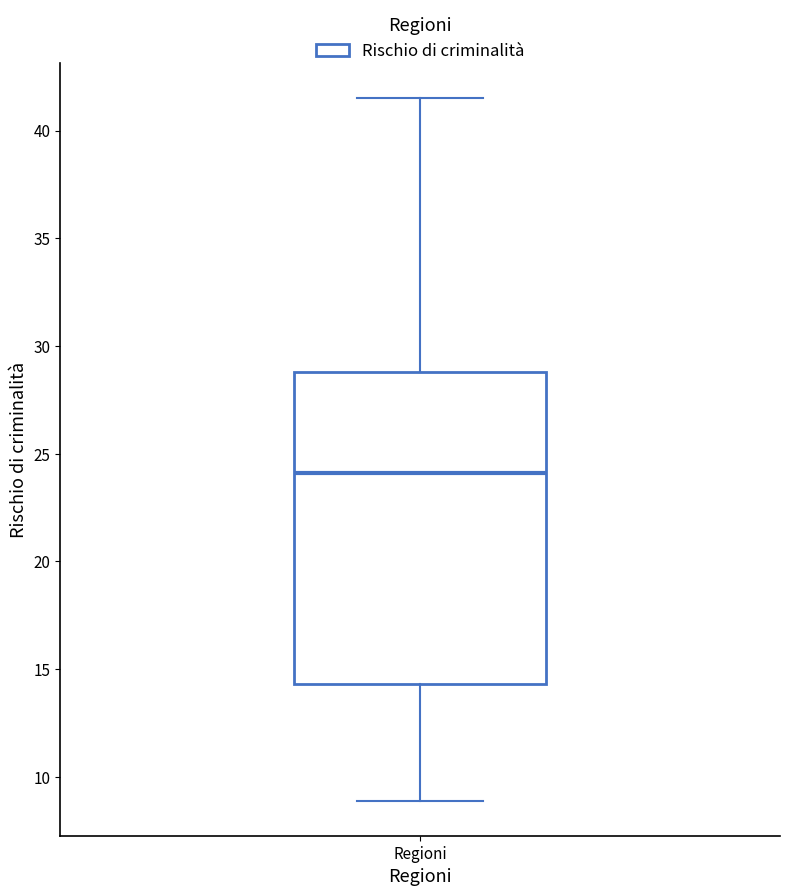

Where is the upper edge of the box for Regioni on the y-axis? The values are not printed on the chart, so give them approximately, as read against the axis.

29.0